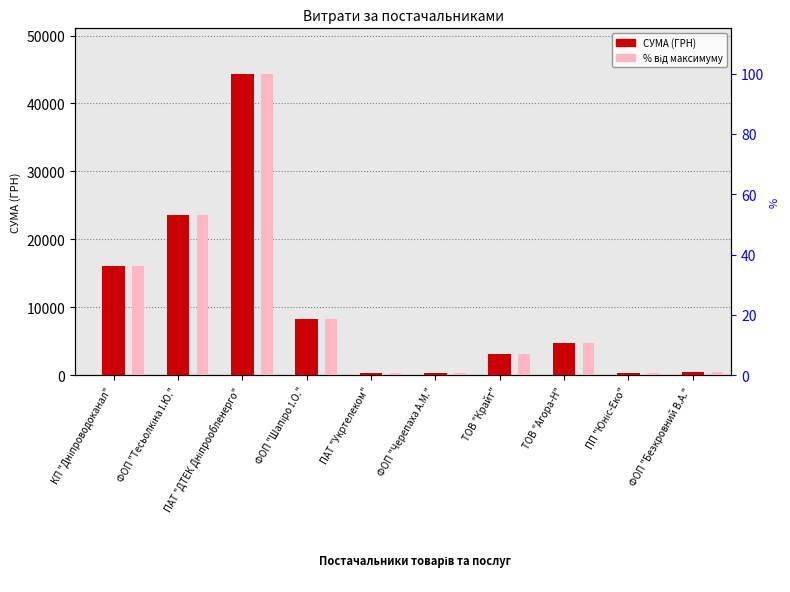

What is the total value across all series at ФОП "Тесьолкіна І.Ю."?

23673.3